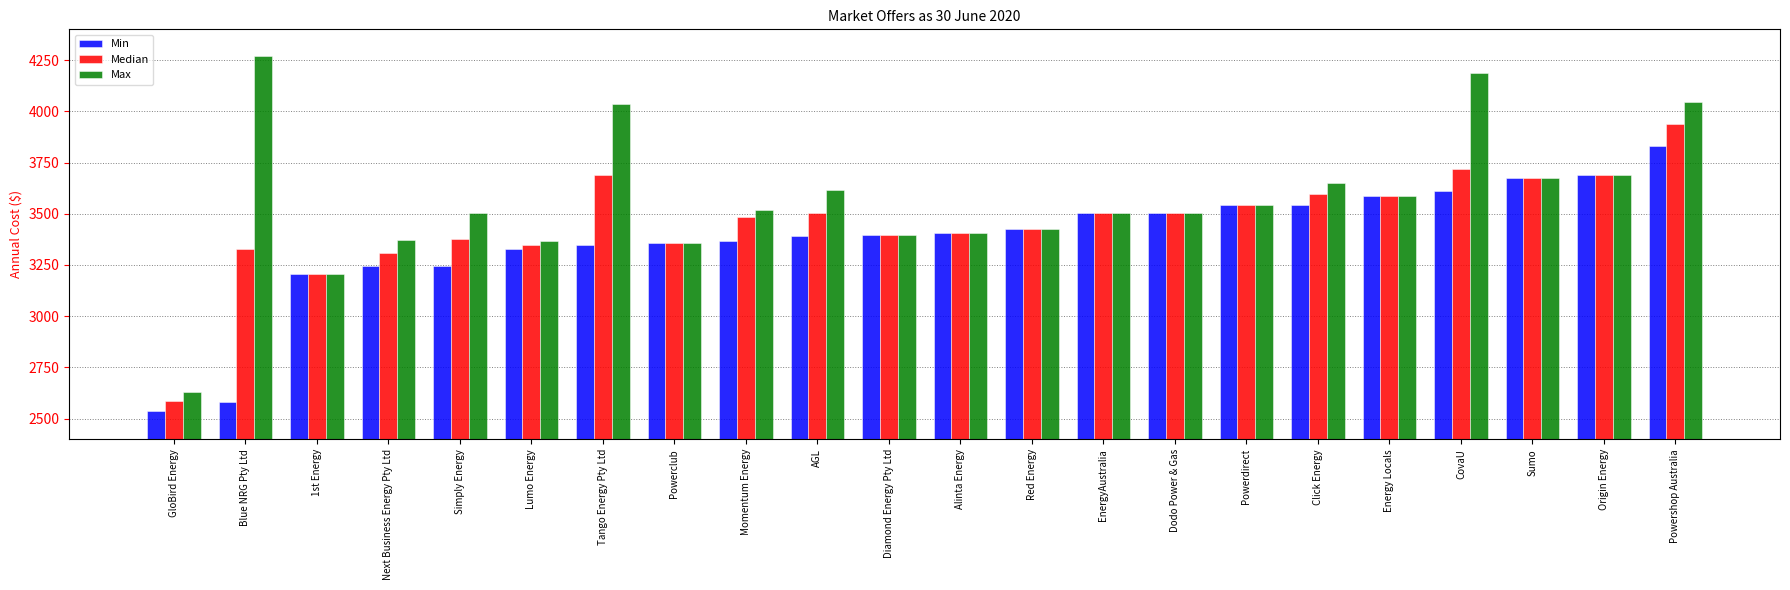

What is the highest value of the Max series?

4268.7